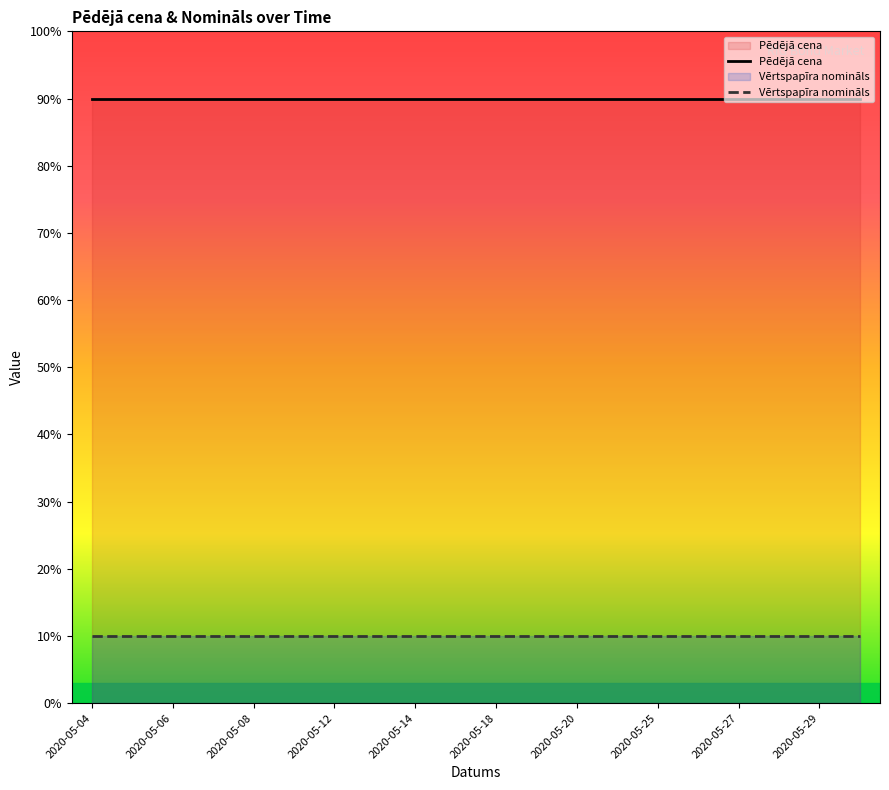

At how many categories does at least one series exceed 74?

20